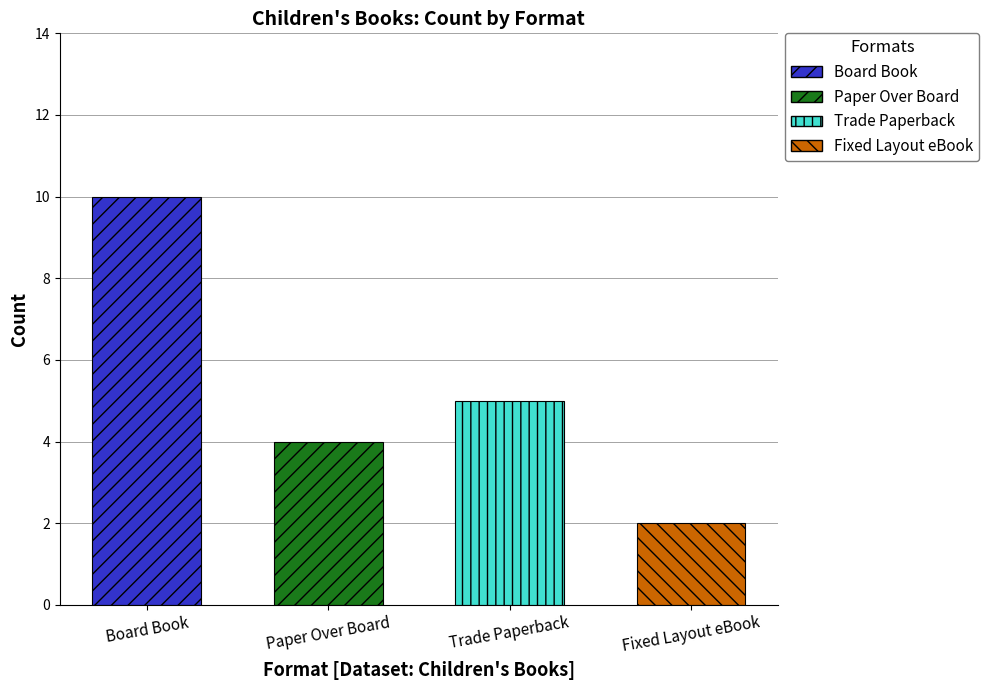

What is the sum of the Trade Paperback values at Count and Count?

10